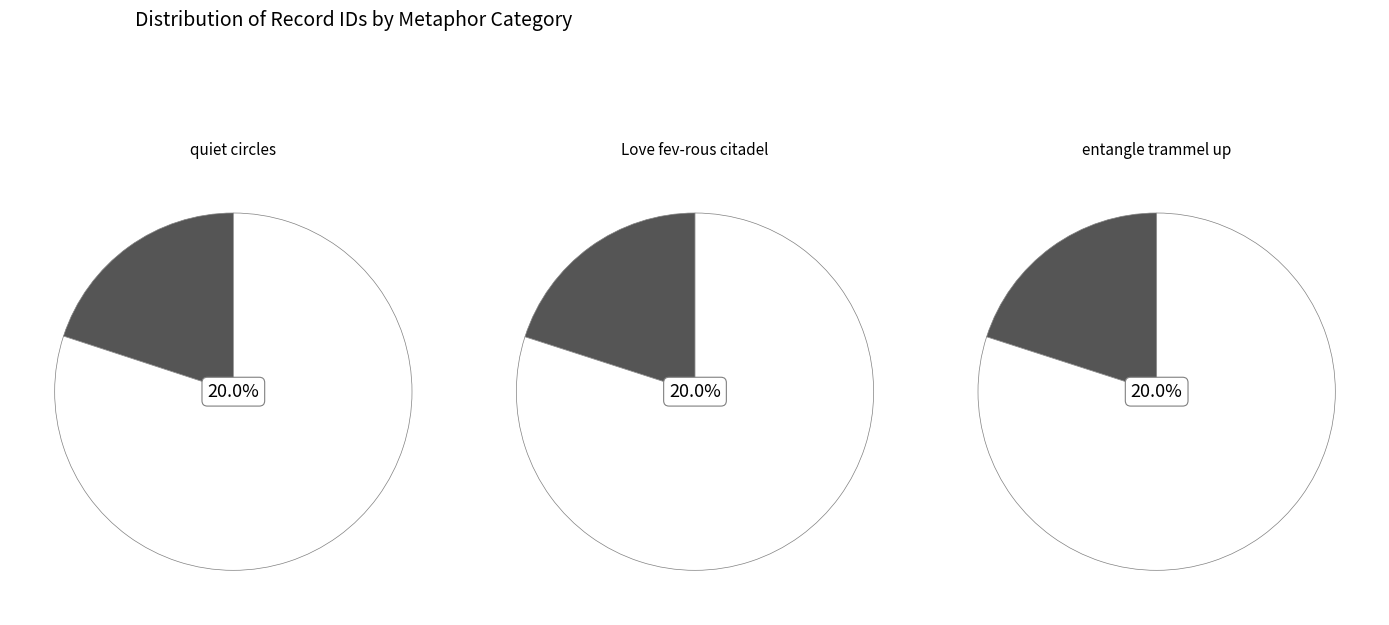

Is it true that Thought wooed to steal is 28% of the pie?

False